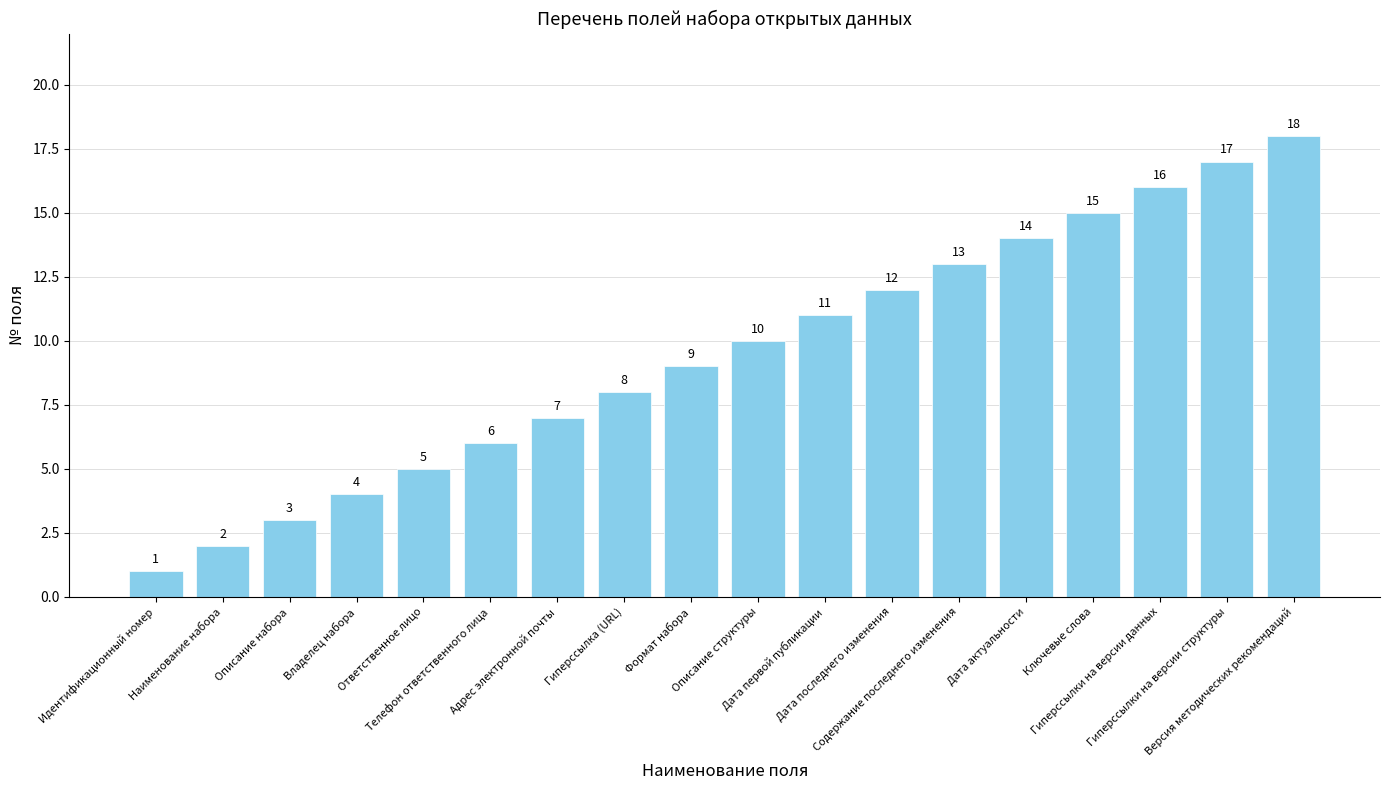

What is the difference between the second highest and minimum values?

16